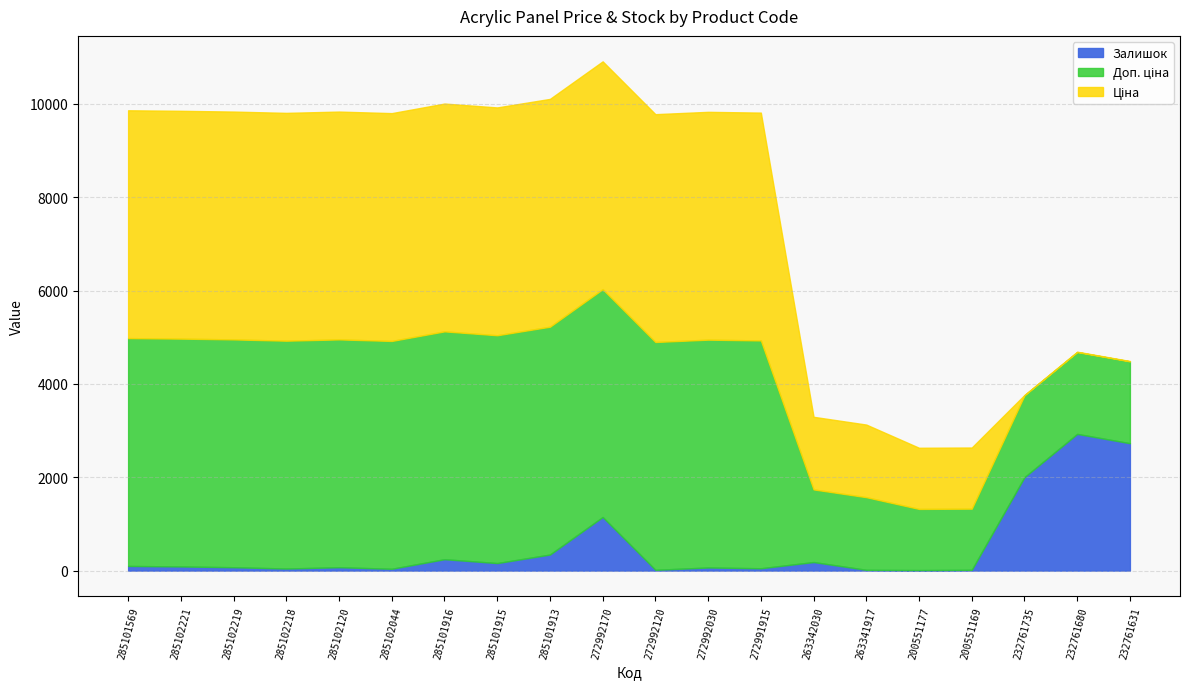

List the series in order of their peak value, lowest first.

Залишок, Ціна, Доп. ціна